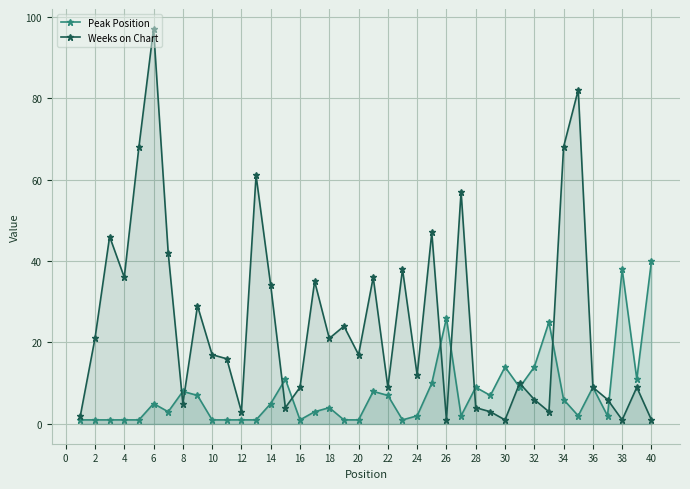

At which category is the sum across all series the highest?

6